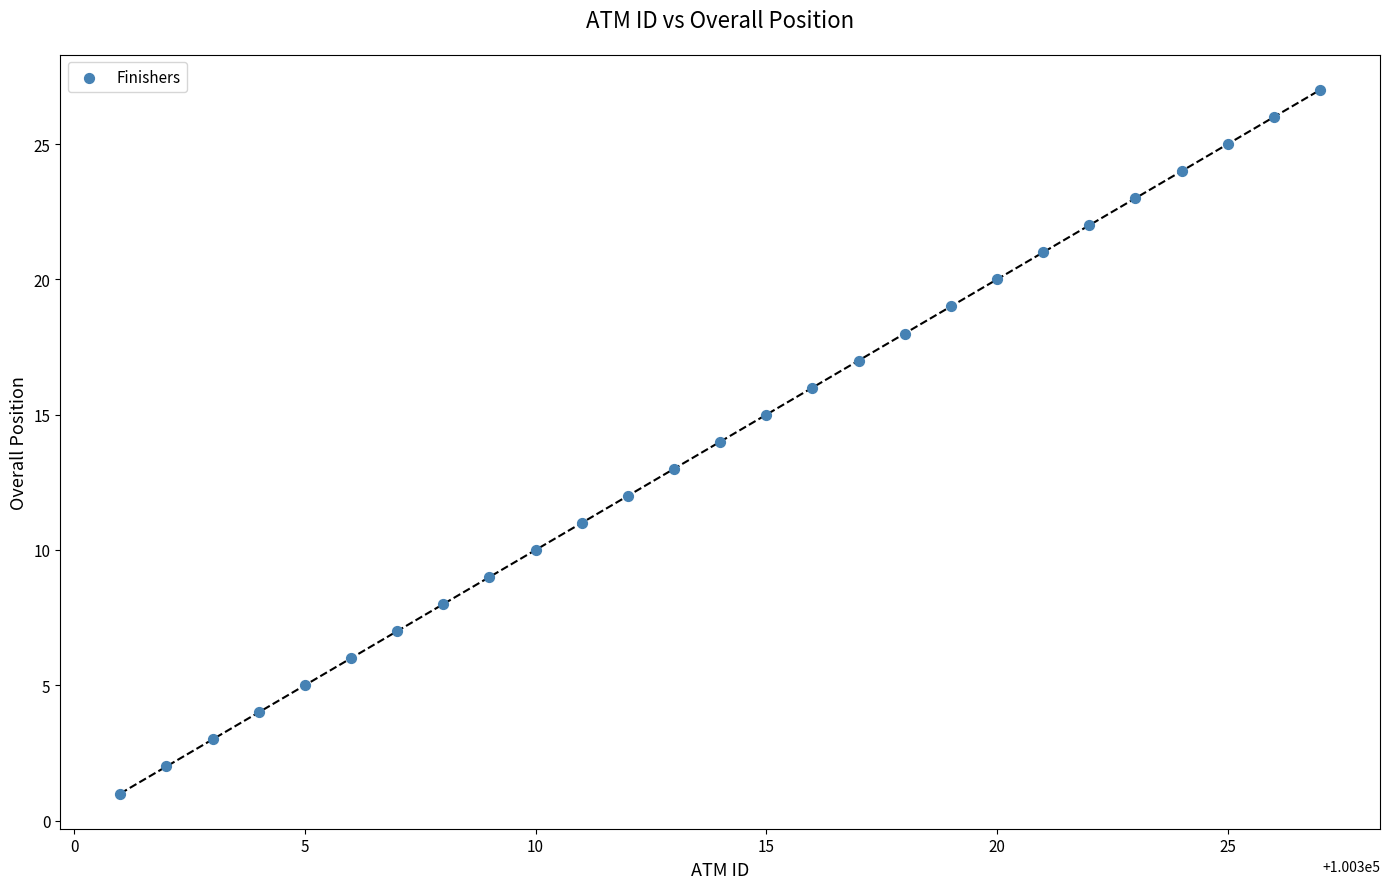

What is the range of X values (max minus min)?

26